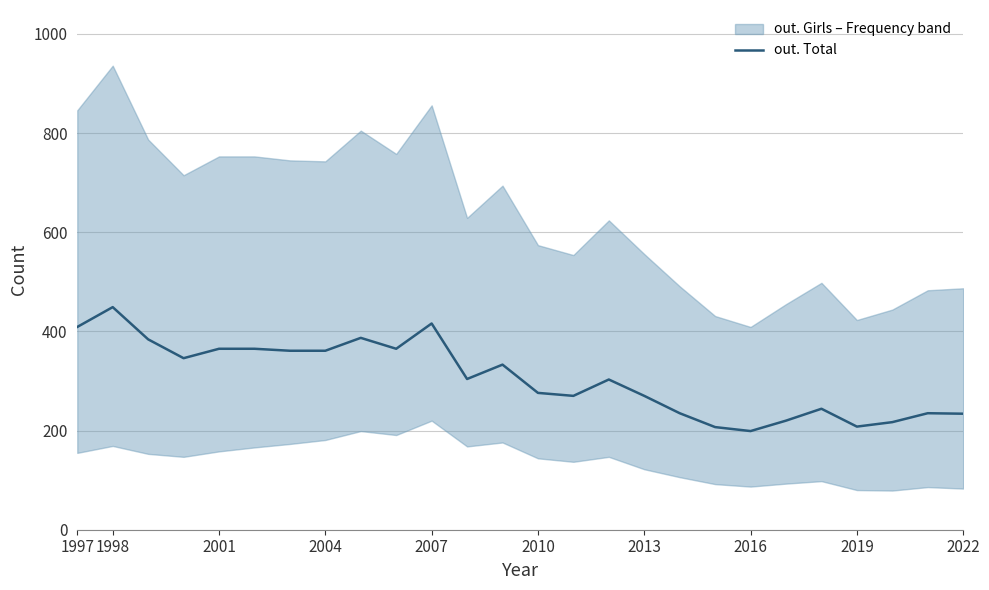

Is it true that out. Total equals 276 at 2010?

True